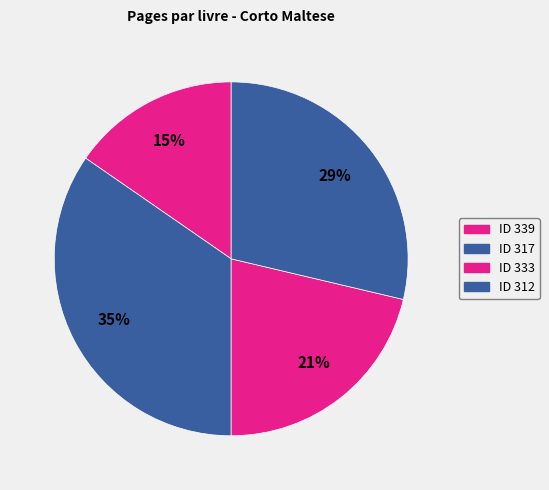

How many slices are in this pie chart?

4